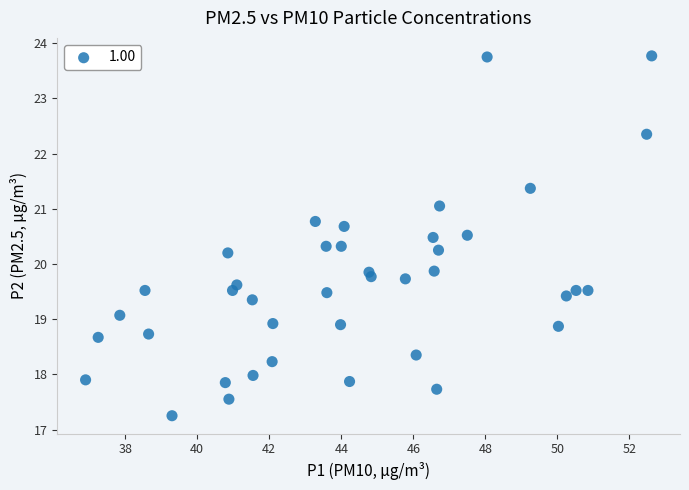

What is the range of X values (max minus min)?

15.7